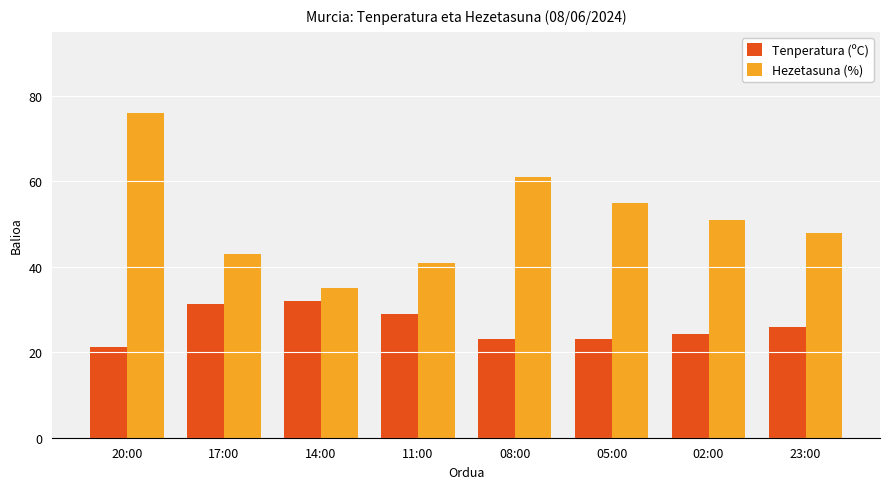

The value of Hezetasuna (%) at 02:00 is 51.0. True or false?

True